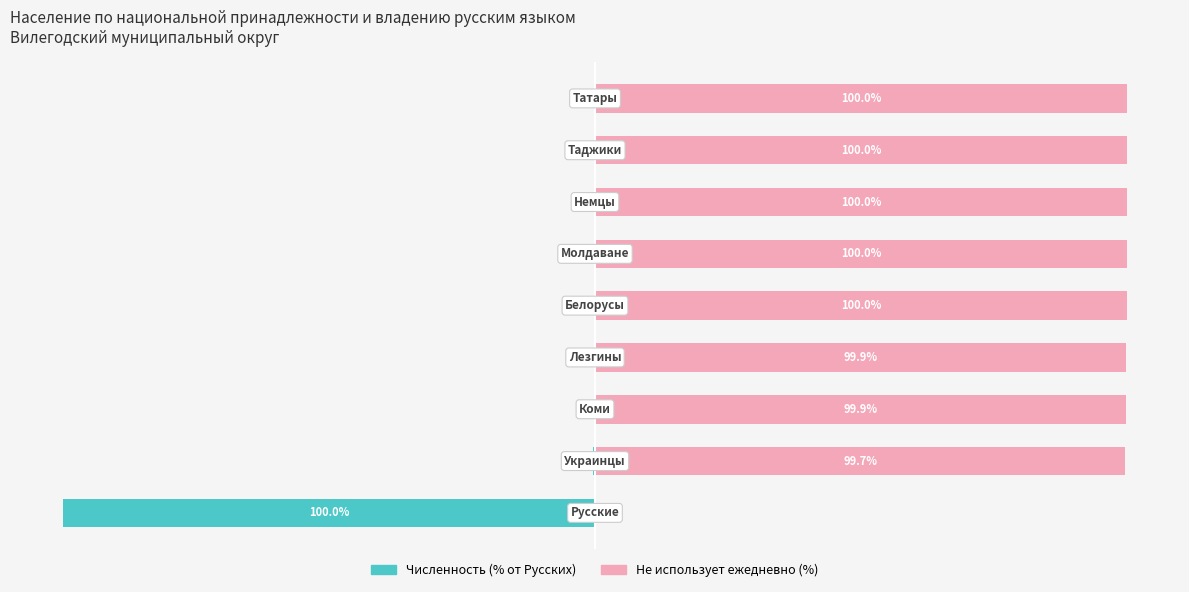

What are all the series names shown in the legend?

Численность (% от Русских), Не использует ежедневно (%)